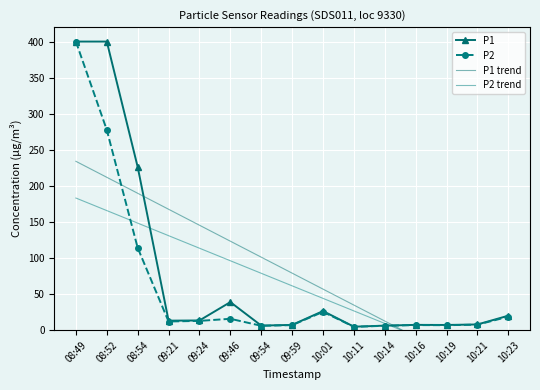

At which label is P2 closest to 202?

08:52